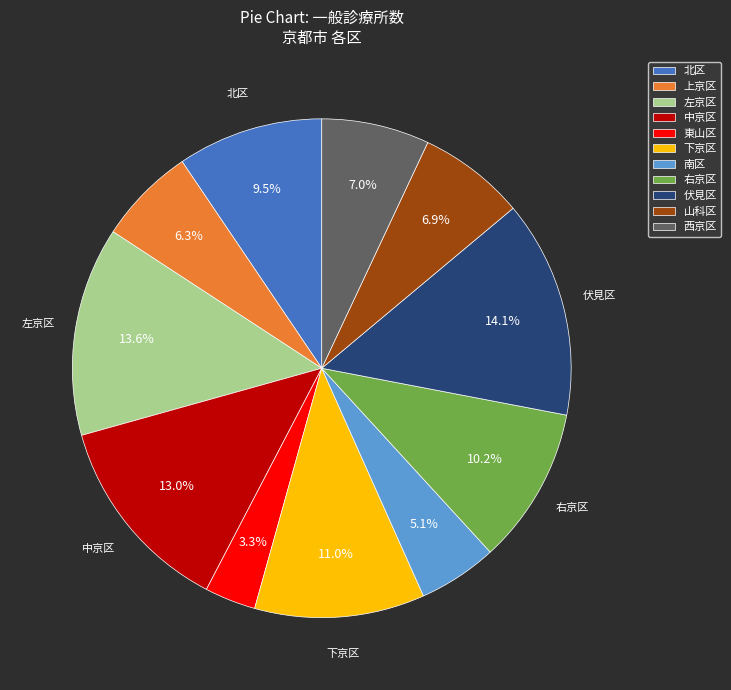

What percentage is NOT represented by 東山区?

96.7%